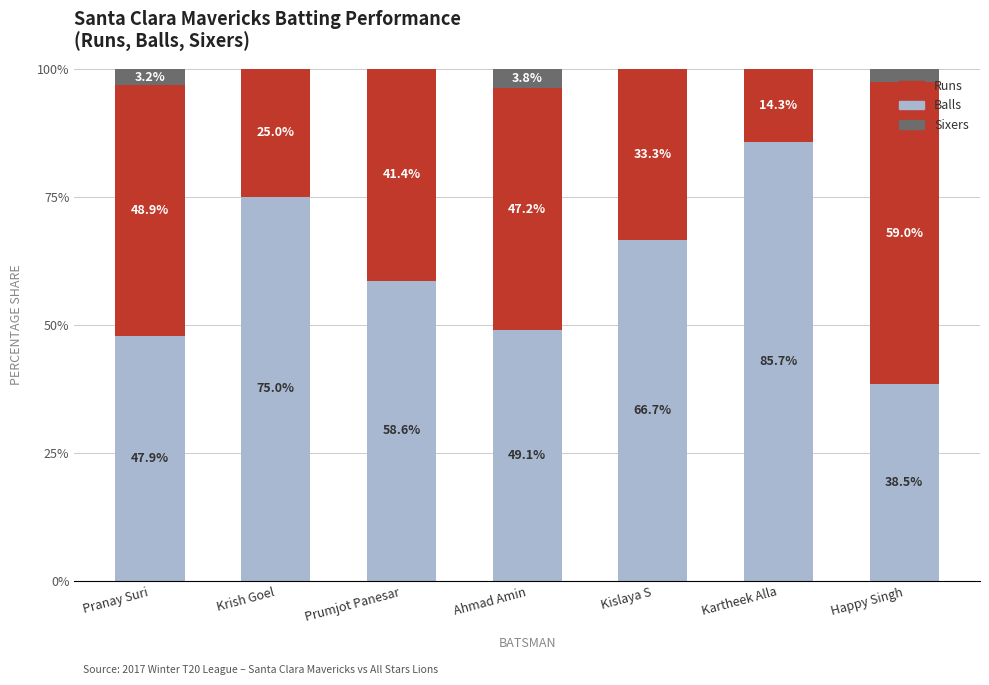

Does the chart contain stacked bars?

Yes